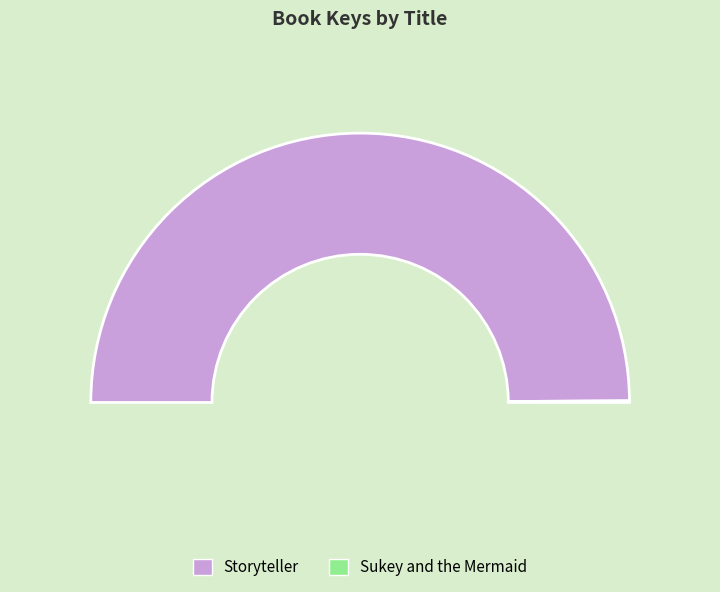

Which slice is the largest?

Storyteller